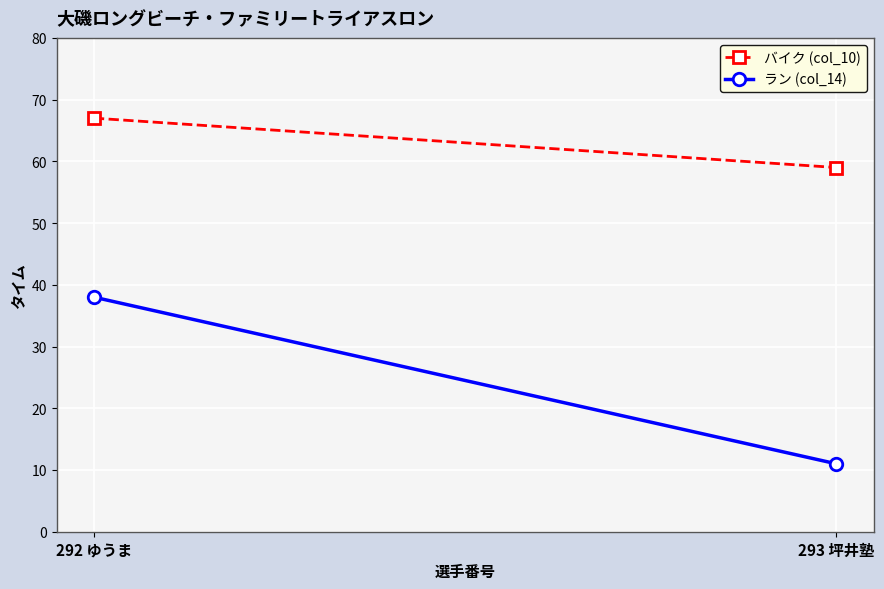

What position from the left is 293 坪井塾?

2